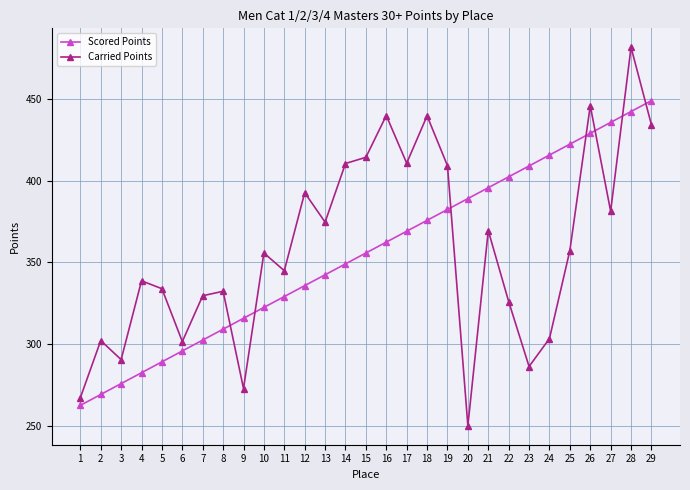

Where does the Carried Points series first go above 355?

10